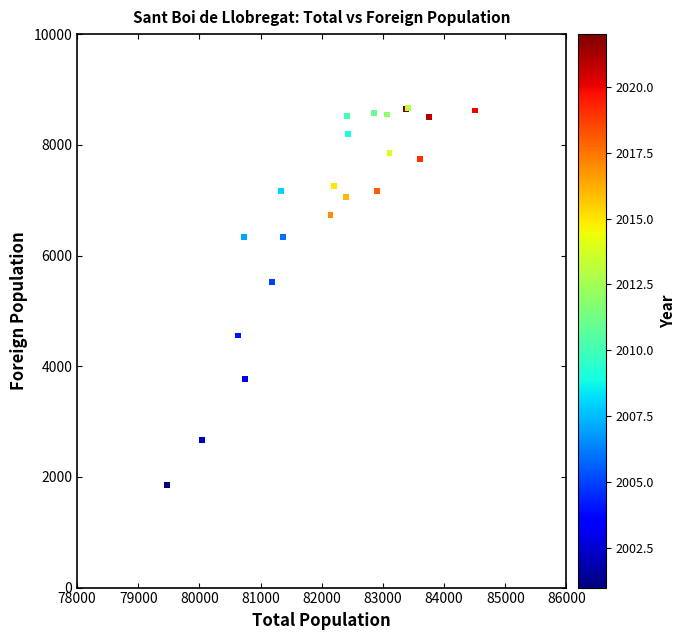

What Y value in the scatter plot is closest to 5254?

5526